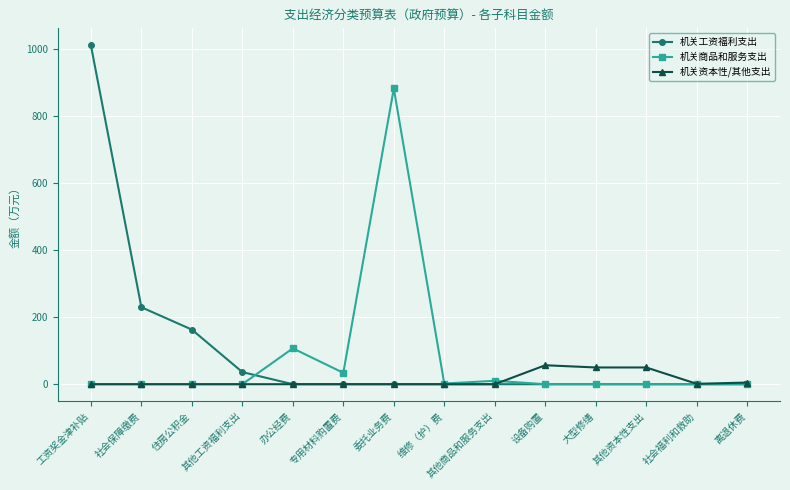

True or false: 机关商品和服务支出 has a value of 413.9 at 其他资本性支出.

False